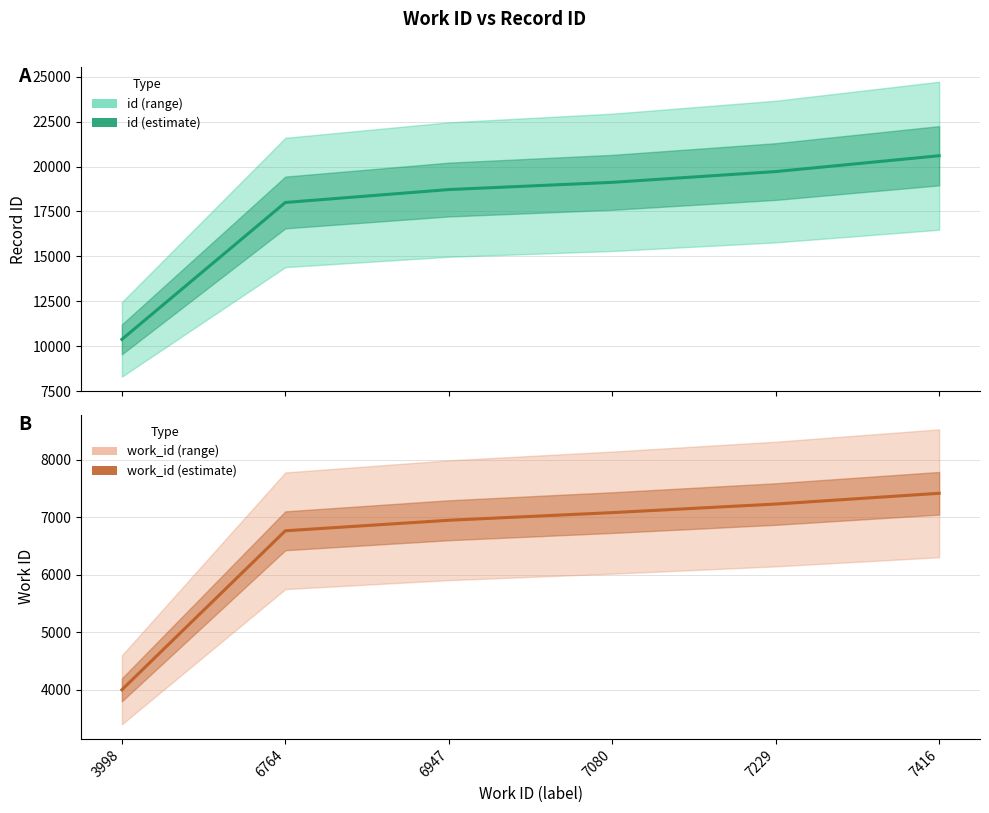

At which label does work_id (estimate) reach its peak?

7416